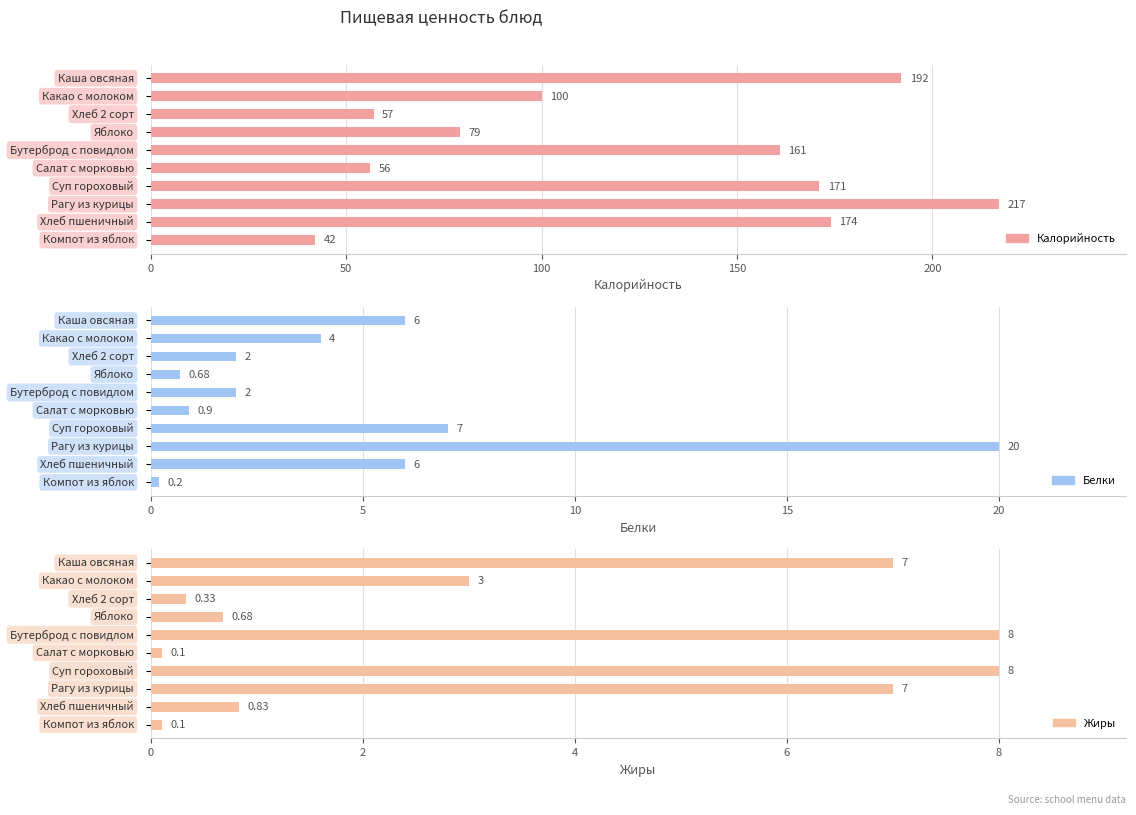

List the series in order of their peak value, highest first.

Калорийность, Белки, Жиры